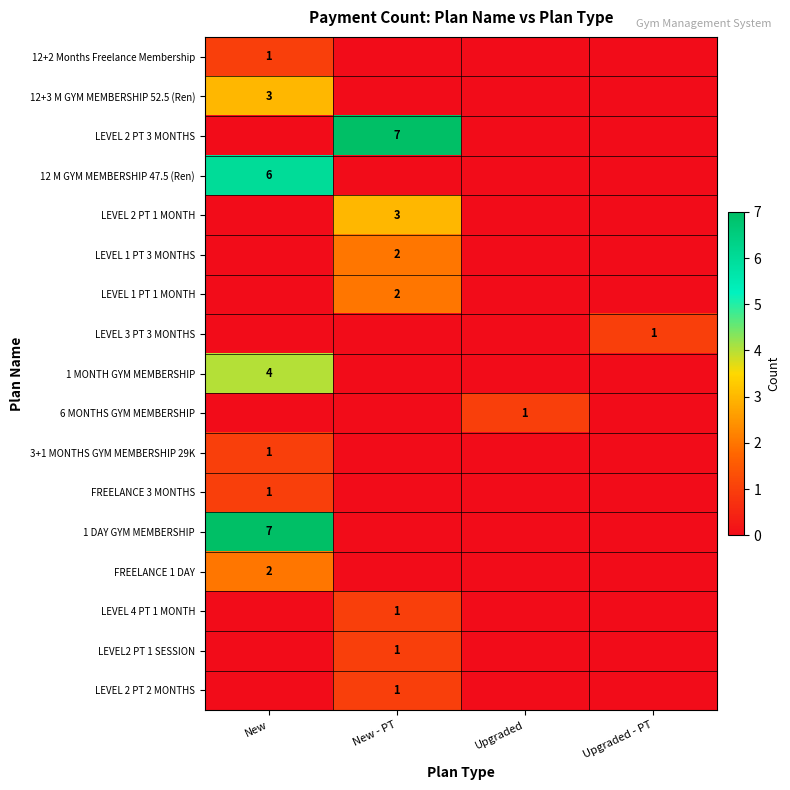

Rank the series by their maximum value, from highest to lowest.

LEVEL 2 PT 3 MONTHS, 1 DAY GYM MEMBERSHIP, 12 M GYM MEMBERSHIP 47.5 (Ren), 1 MONTH GYM MEMBERSHIP, 12+3 M GYM MEMBERSHIP 52.5 (Ren), LEVEL 2 PT 1 MONTH, LEVEL 1 PT 3 MONTHS, LEVEL 1 PT 1 MONTH, FREELANCE 1 DAY, 12+2 Months Freelance Membership, LEVEL 3 PT 3 MONTHS, 6 MONTHS GYM MEMBERSHIP, 3+1 MONTHS GYM MEMBERSHIP 29K, FREELANCE 3 MONTHS, LEVEL 4 PT 1 MONTH, LEVEL2 PT 1 SESSION, LEVEL 2 PT 2 MONTHS